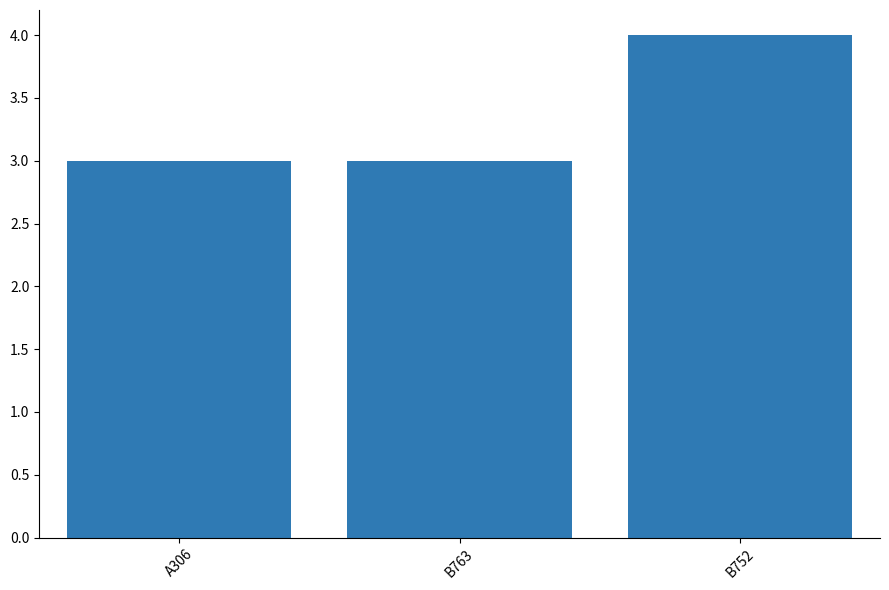

How many bars are there in total?

3